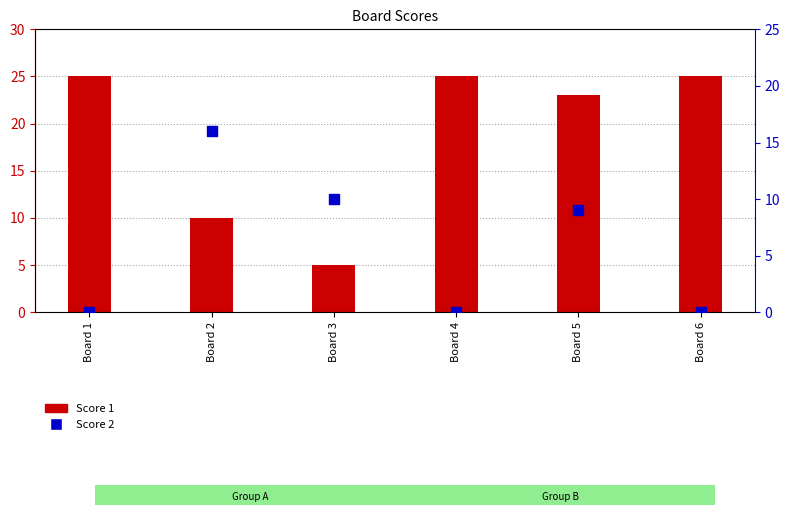

Which series contains the lowest Y value?

Score 2